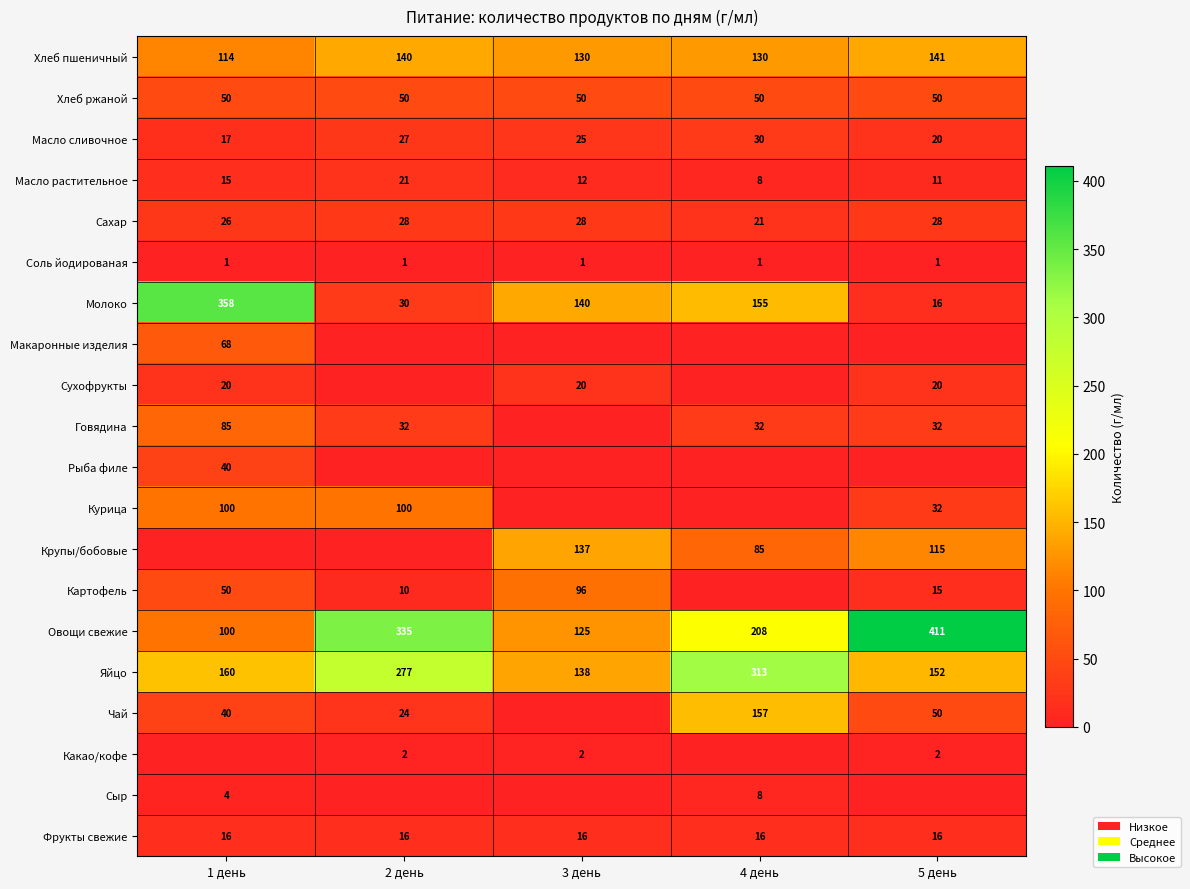

What is the minimum value for Овощи свежие?

100